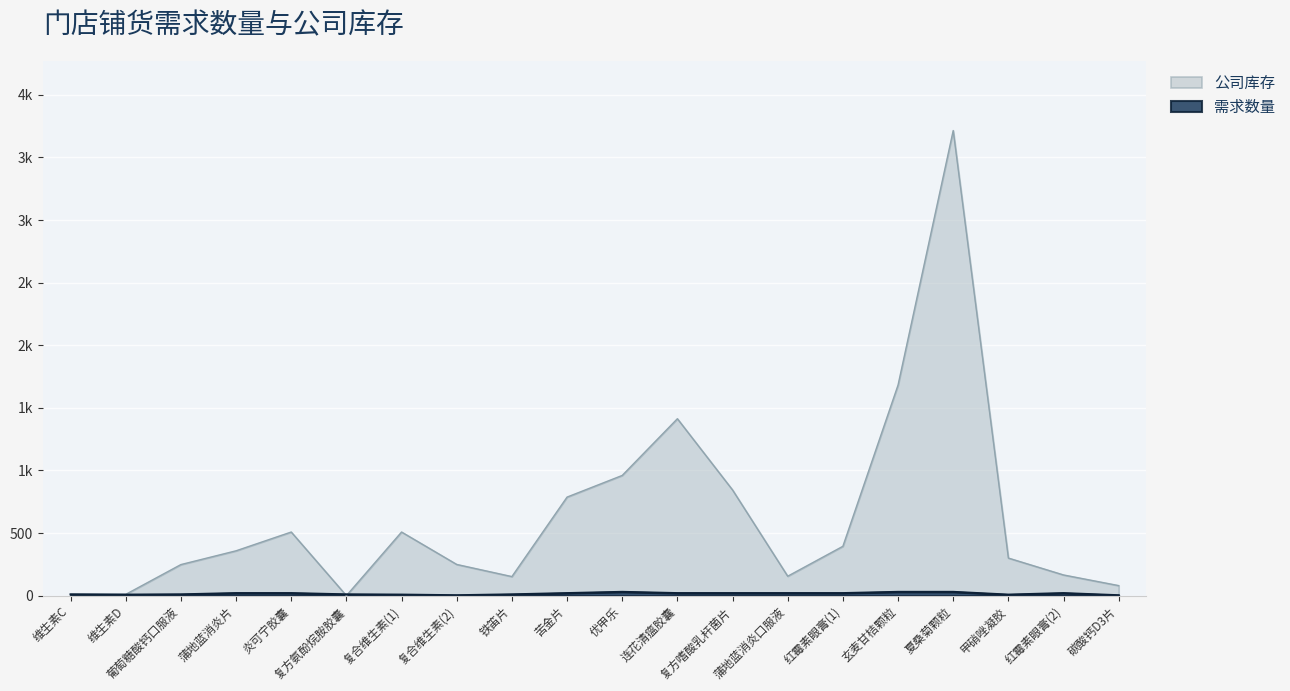

Reading right to left, list all the values displayed in this chart.

需求数量: 碳酸钙D3片=3	红霉素眼膏(2)=20	甲硝唑凝胶=8	夏桑菊颗粒=30	玄麦甘桔颗粒=30	红霉素眼膏(1)=20	蒲地蓝消炎口服液=20	复方嗜酸乳杆菌片=20	连花清瘟胶囊=20	优甲乐=30	苦金片=20	铁笛片=10	复合维生素(2)=3	复合维生素(1)=8	复方氨酚烷胺胶囊=10	炎可宁胶囊=20	蒲地蓝消炎片=20	葡萄糖酸钙口服液=10	维生素D=8	维生素C=10
公司库存: 碳酸钙D3片=80	红霉素眼膏(2)=165	甲硝唑凝胶=300	夏桑菊颗粒=3715	玄麦甘桔颗粒=1682	红霉素眼膏(1)=394	蒲地蓝消炎口服液=155	复方嗜酸乳杆菌片=844	连花清瘟胶囊=1413	优甲乐=960	苦金片=787	铁笛片=152	复合维生素(2)=249	复合维生素(1)=508	复方氨酚烷胺胶囊=0	炎可宁胶囊=508	蒲地蓝消炎片=358	葡萄糖酸钙口服液=248	维生素D=10	维生素C=10